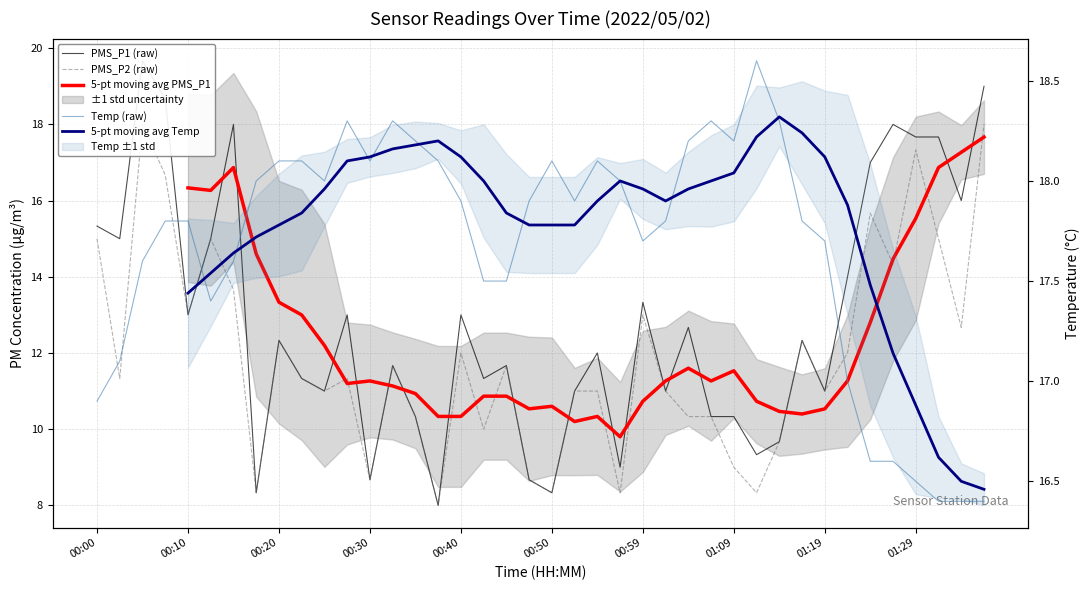

At how many categories does at least one series exceed 10?

40